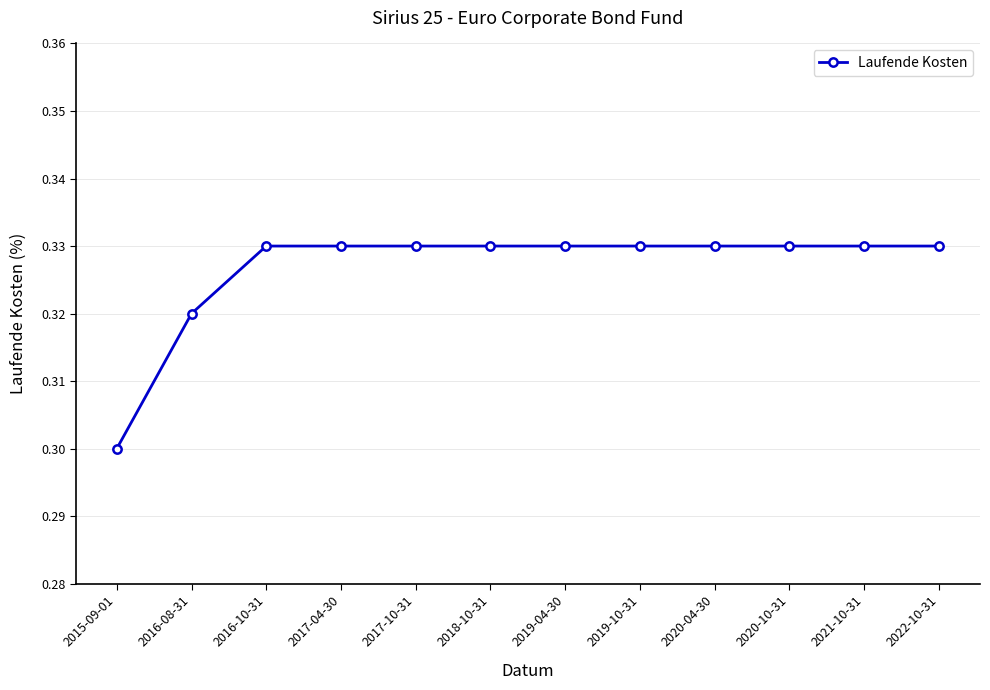

Which has a higher value, 2015-09-01 or 2021-10-31?

2021-10-31